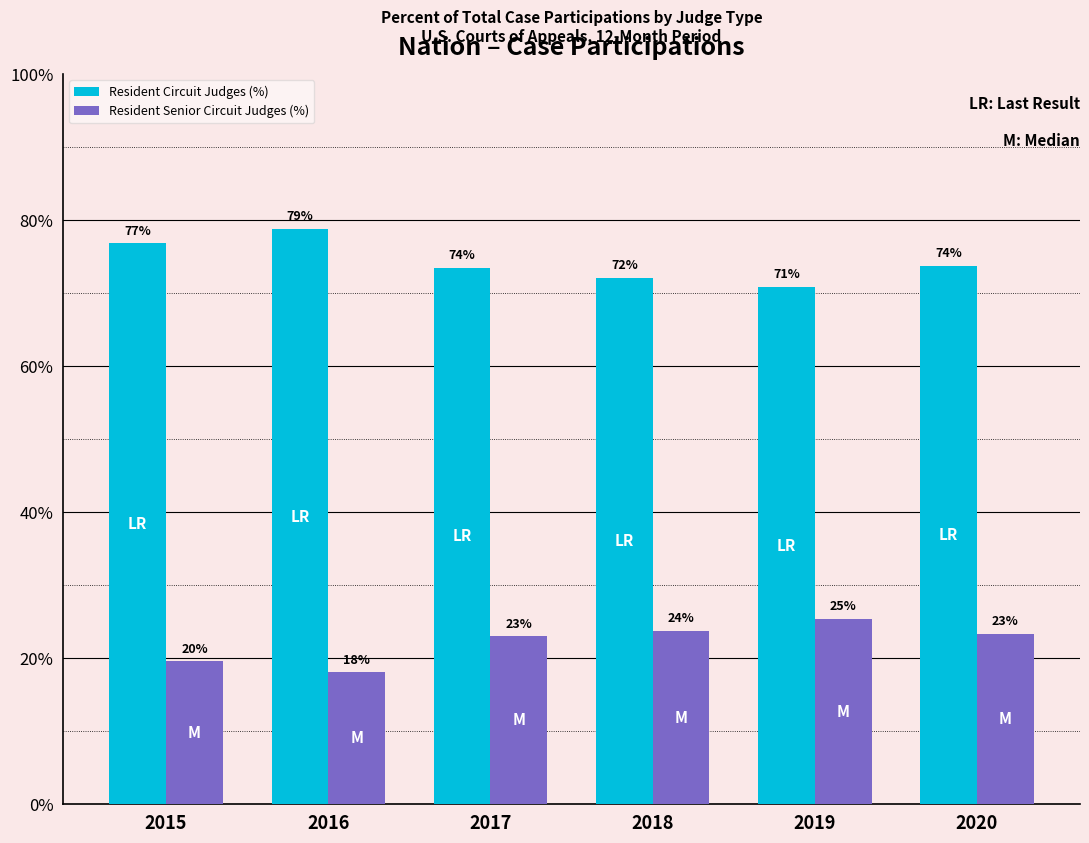

Is the value of Resident Senior Circuit Judges (%) at 2017 greater than the value of Resident Circuit Judges (%) at 2019?

No